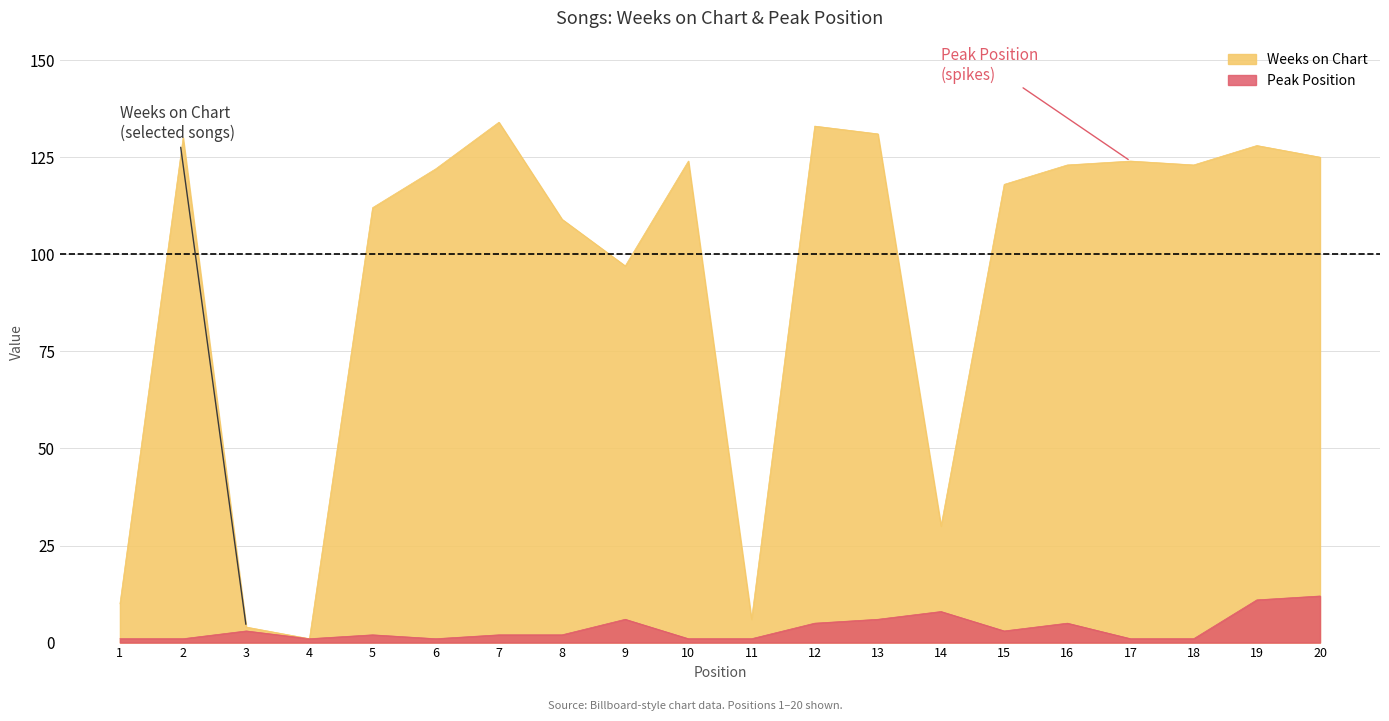

What is the highest value of the Peak Position series?

12